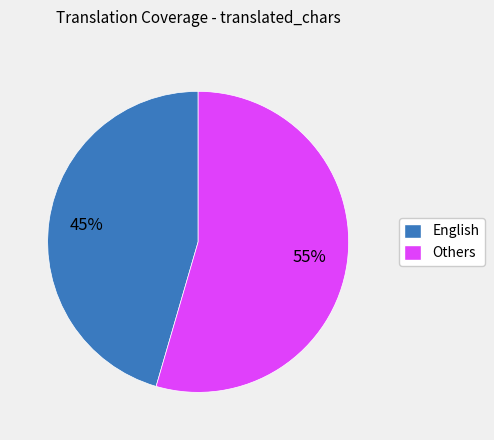

Is there any slice that represents more than half of the pie?

Yes